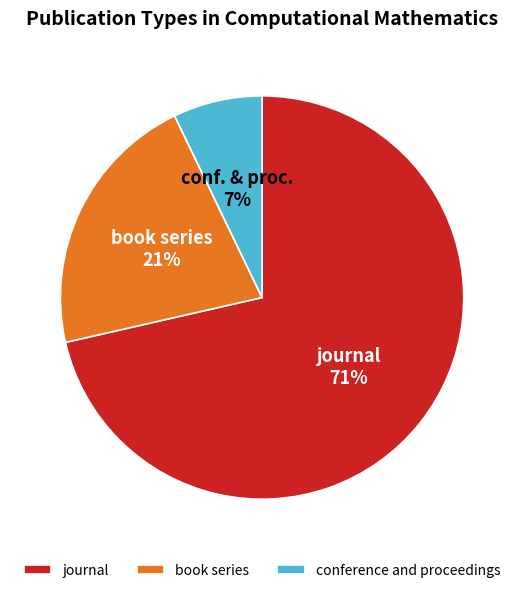

Rank the categories by value from highest to lowest.

journal, book series, conference and proceedings